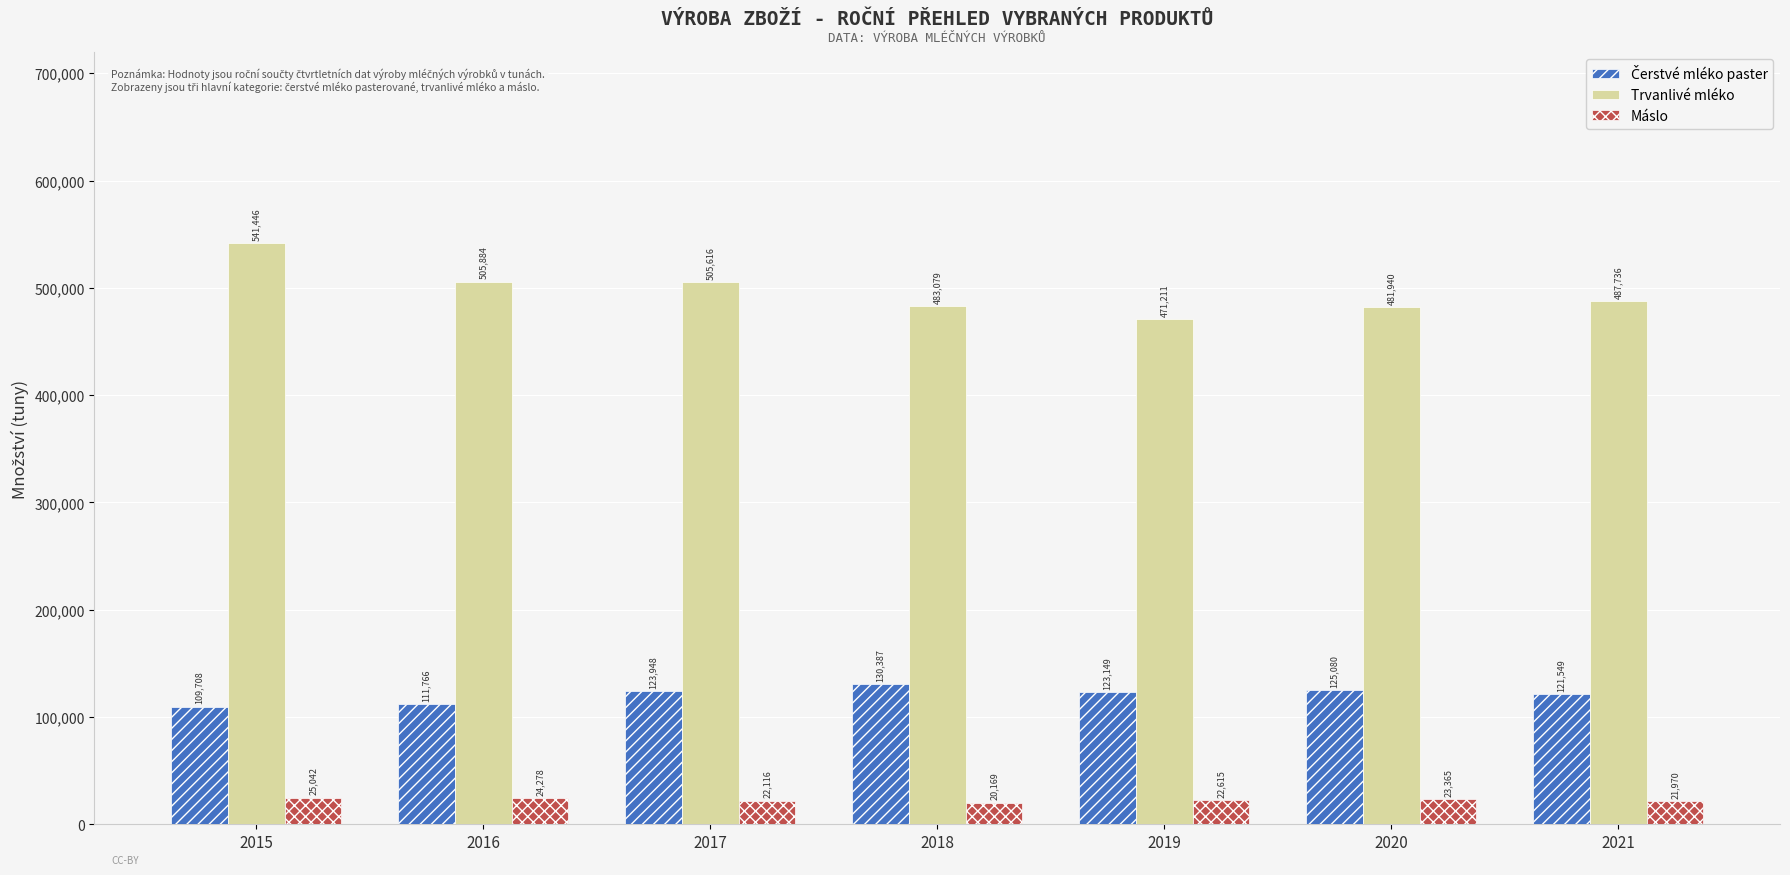

Which series has the widest spread of values?

Trvanlivé mléko